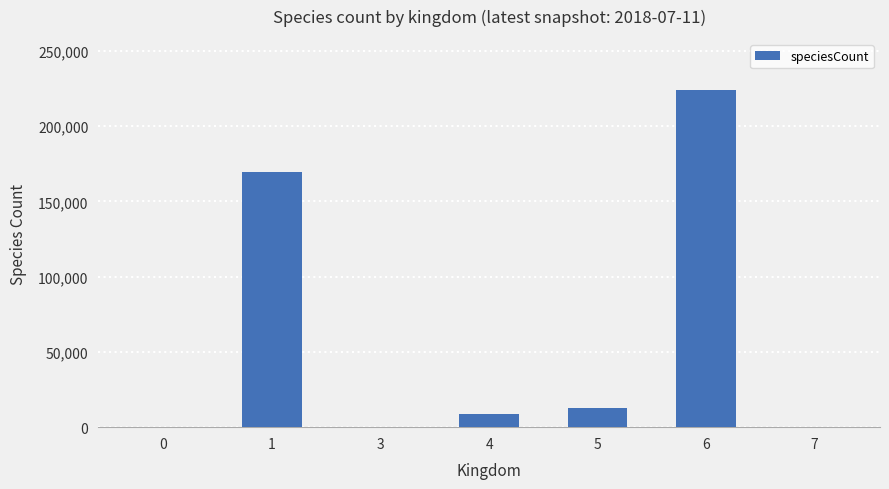

Which label corresponds to the largest value in the chart?

6